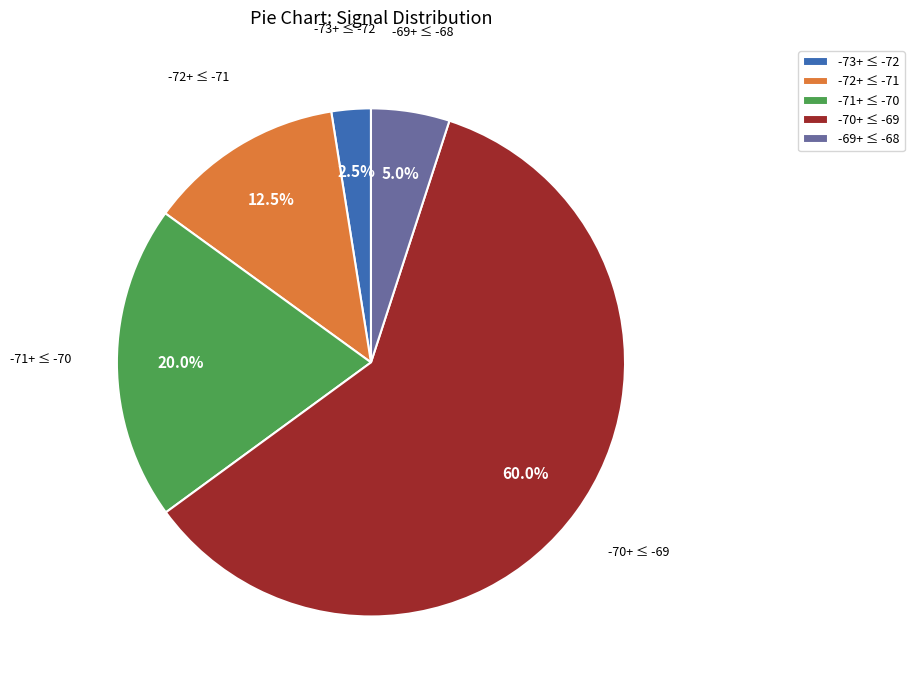

What is the largest slice in the pie chart?

-70+ ≤ -69